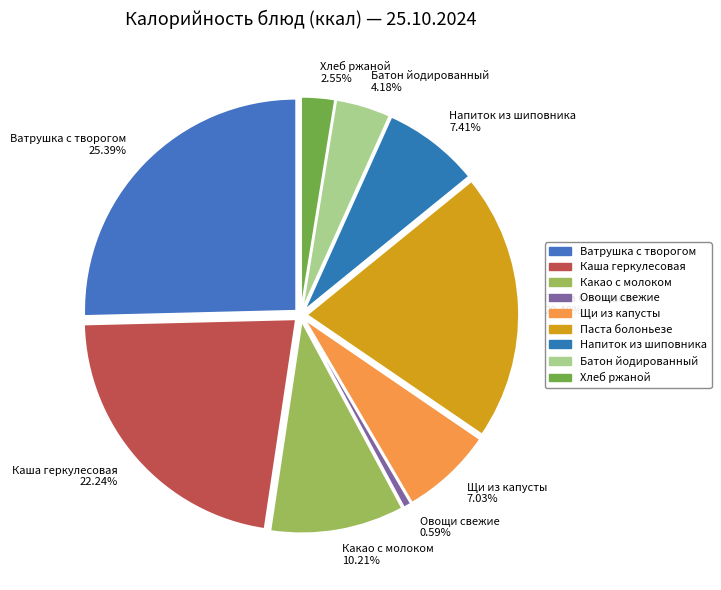

Does Напиток из шиповника represent more than half of the total?

No